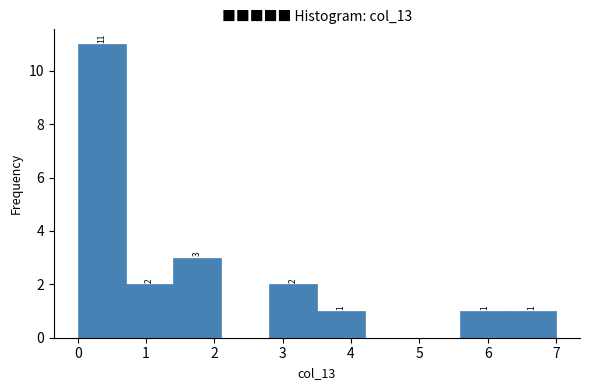

Which range on the x-axis has the tallest bar?

0.0 to 0.7